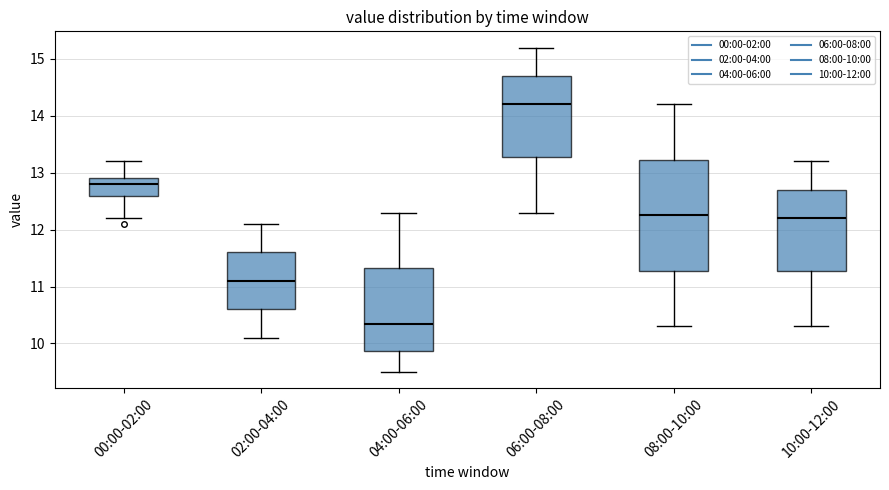

Reading left to right, read every box against the y-axis: the position of its median line, the range the box covers, and the ends of its whiskers. The values are not printed on the chart, so give them approximately, as read against the axis.

00:00-02:00: median 12.8, box 12.6 to 12.9, whiskers 12.2 to 13.2
02:00-04:00: median 11.1, box 10.6 to 11.6, whiskers 10.1 to 12.1
04:00-06:00: median 10.4, box 9.9 to 11.3, whiskers 9.5 to 12.3
06:00-08:00: median 14.2, box 13.3 to 14.7, whiskers 12.3 to 15.2
08:00-10:00: median 12.3, box 11.3 to 13.2, whiskers 10.3 to 14.2
10:00-12:00: median 12.2, box 11.3 to 12.7, whiskers 10.3 to 13.2